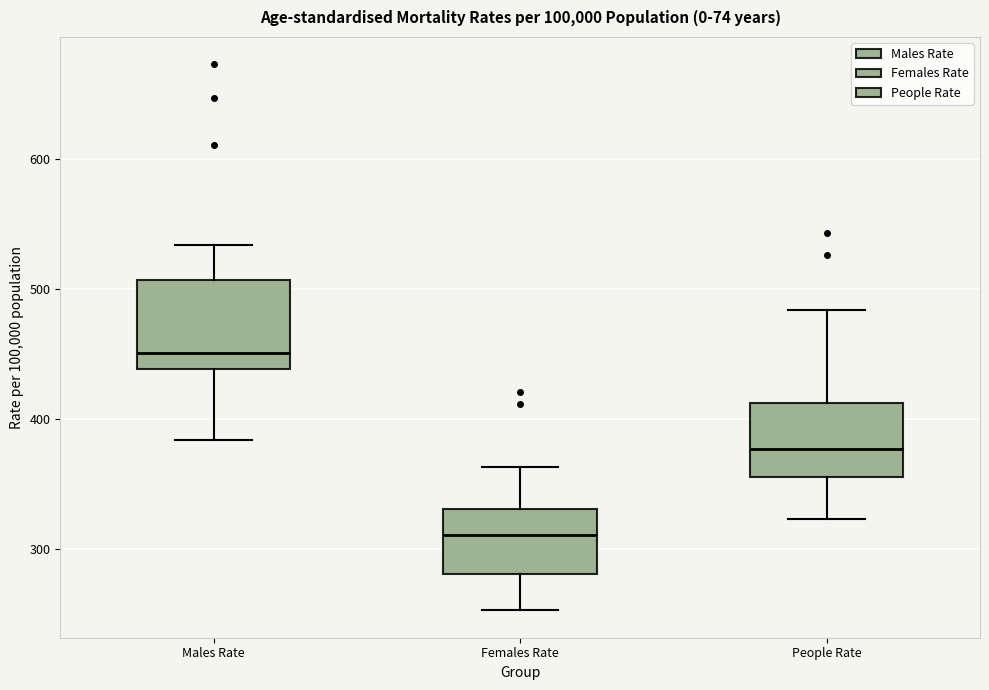

Reading left to right, transcribe this box plot: for each box, give where its median line is, the range the box spans, and where its two whiskers end, as read against the y-axis. The values are not printed on the chart, so give them approximately, as read against the axis.

Males Rate: median 450, box 440 to 510, whiskers 380 to 530
Females Rate: median 310, box 280 to 330, whiskers 250 to 360
People Rate: median 380, box 360 to 410, whiskers 320 to 480